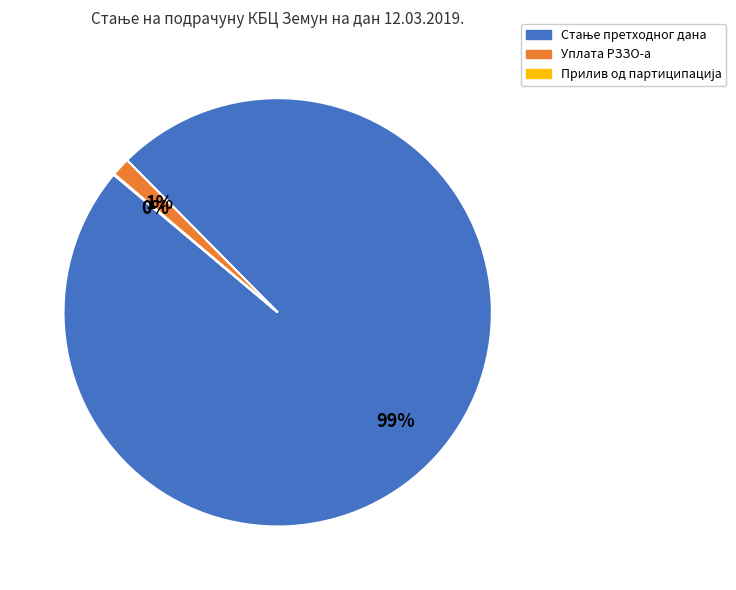

Does any single category account for the majority?

Yes